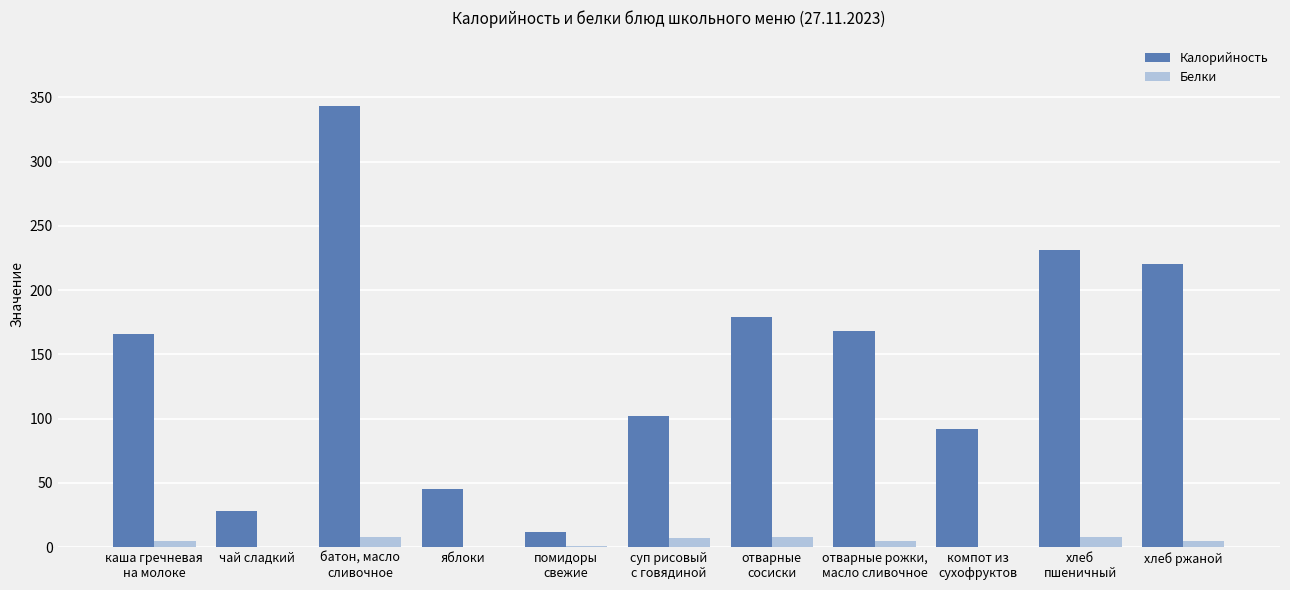

What is the highest value of the Белки series?

8